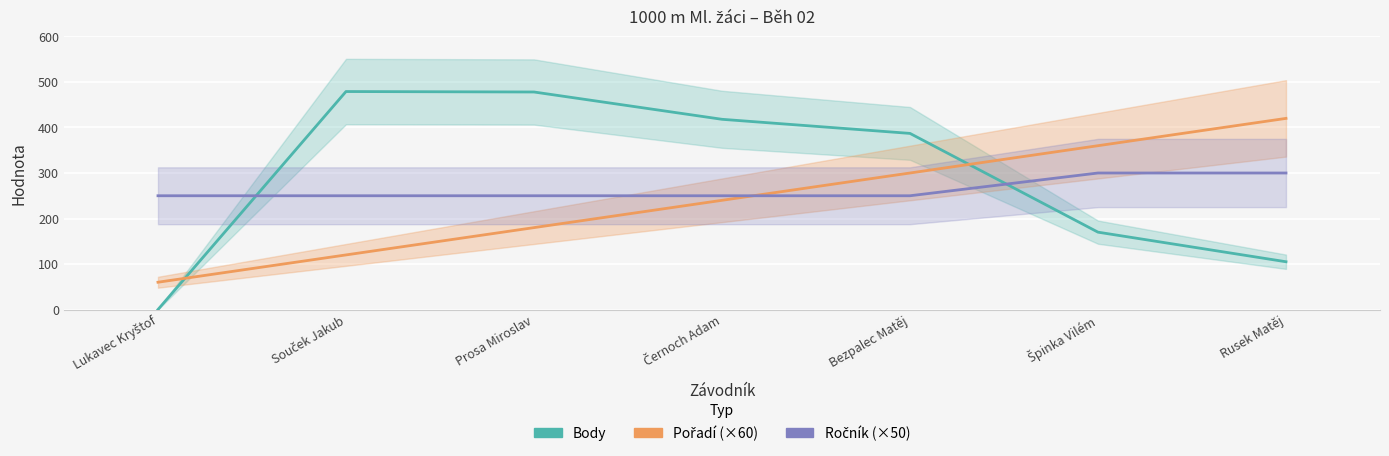

At which category is the sum across all series the highest?

Bezpalec Matěj